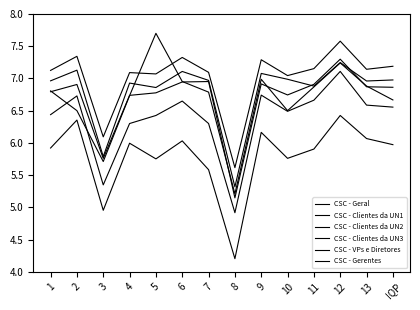

Reading left to right, extract all data points from this chart.

CSC - Geral: 6.8	6.5	5.7	6.7	7.7	7.0	6.8	5.2	7.0	6.5	6.9	7.2	6.9	6.7
CSC - Clientes da UN1: 7.0	7.1	5.8	6.9	6.9	7.1	7.0	5.3	7.1	7.0	6.9	7.2	7.0	7.0
CSC - Clientes da UN2: 6.8	6.9	5.8	6.7	6.8	6.9	7.0	5.1	6.9	6.7	6.9	7.3	6.9	6.9
CSC - Clientes da UN3: 7.1	7.3	6.1	7.1	7.1	7.3	7.1	5.6	7.3	7.0	7.2	7.6	7.1	7.2
CSC - VPs e Diretores: 5.9	6.4	5.0	6.0	5.8	6.0	5.6	4.2	6.2	5.8	5.9	6.4	6.1	6.0
CSC - Gerentes: 6.4	6.7	5.3	6.3	6.4	6.6	6.3	4.9	6.7	6.5	6.7	7.1	6.6	6.6